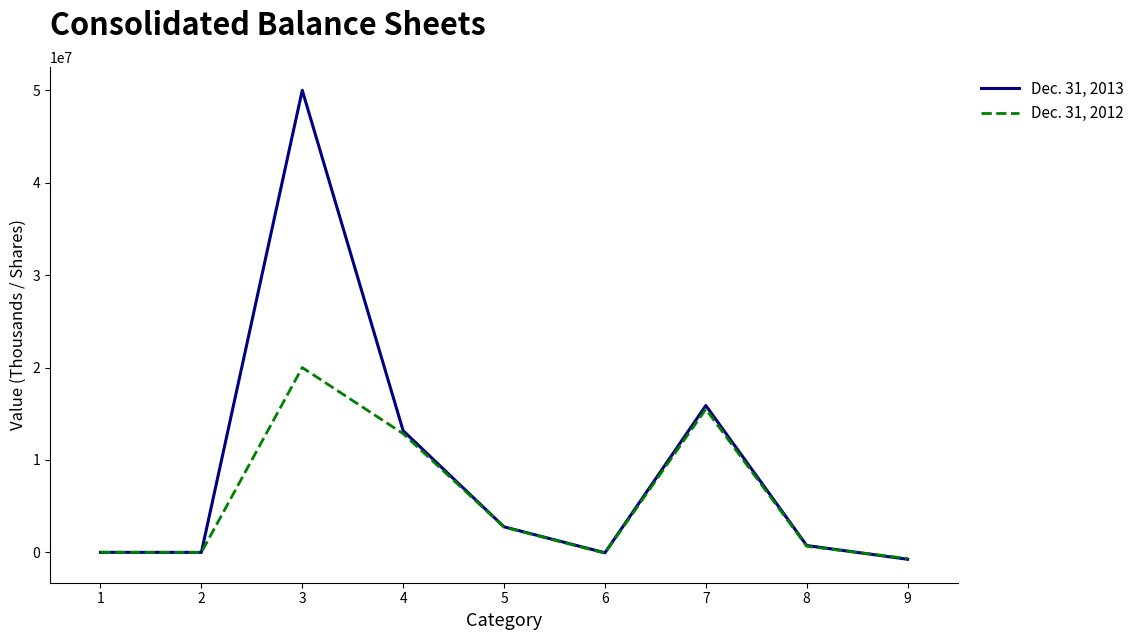

How many values in the Dec. 31, 2013 series are below 744241?

4